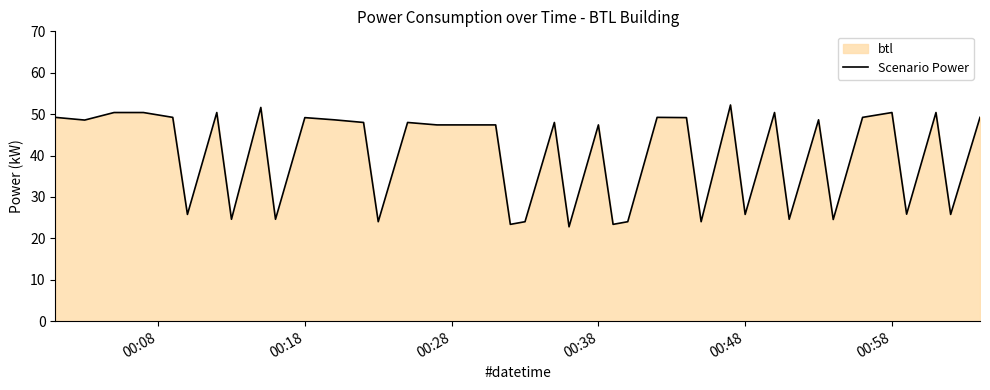

What is the smallest value displayed?

22.8